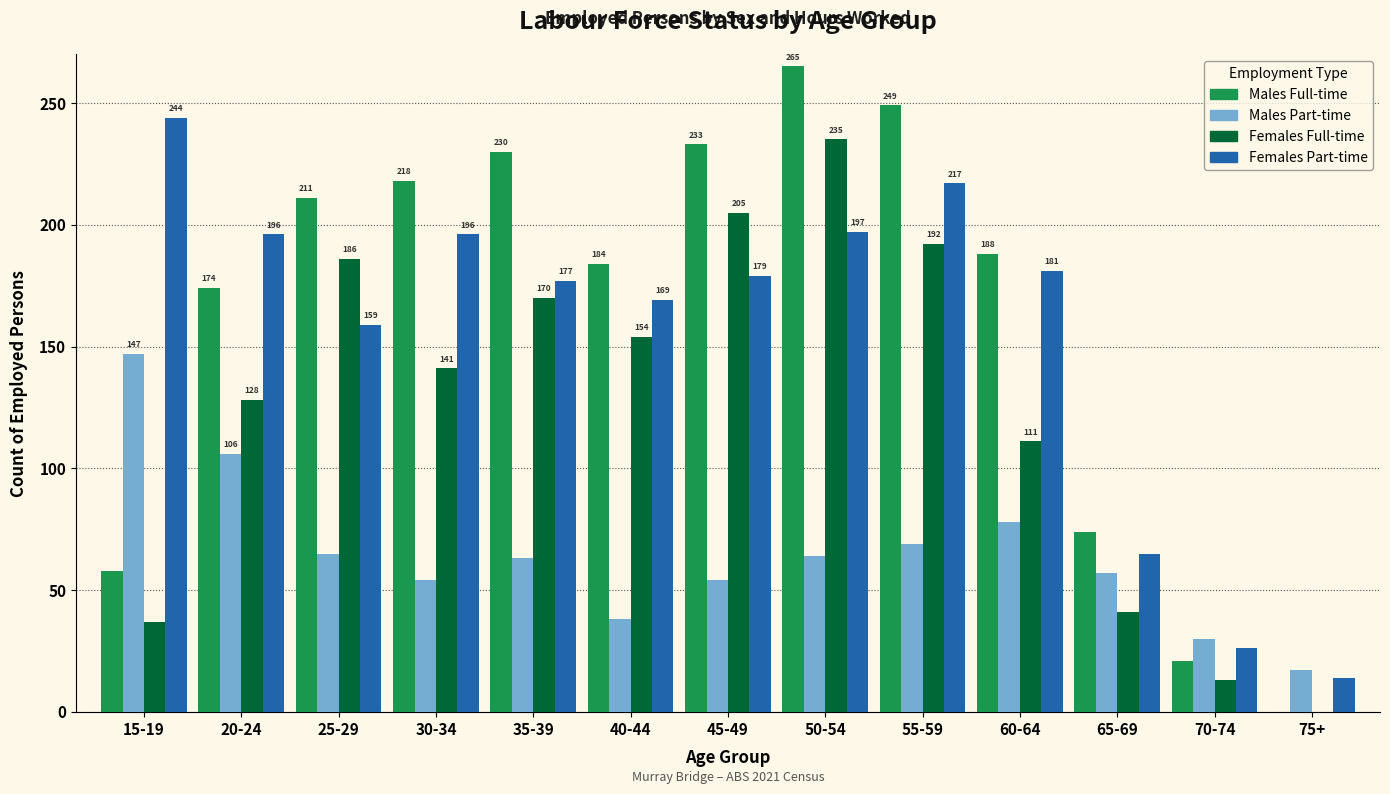

Reading right to left, what are all the values shown in this chart?

Males Full-time: 75+=0	70-74=21	65-69=74	60-64=188	55-59=249	50-54=265	45-49=233	40-44=184	35-39=230	30-34=218	25-29=211	20-24=174	15-19=58
Males Part-time: 75+=17	70-74=30	65-69=57	60-64=78	55-59=69	50-54=64	45-49=54	40-44=38	35-39=63	30-34=54	25-29=65	20-24=106	15-19=147
Females Full-time: 75+=0	70-74=13	65-69=41	60-64=111	55-59=192	50-54=235	45-49=205	40-44=154	35-39=170	30-34=141	25-29=186	20-24=128	15-19=37
Females Part-time: 75+=14	70-74=26	65-69=65	60-64=181	55-59=217	50-54=197	45-49=179	40-44=169	35-39=177	30-34=196	25-29=159	20-24=196	15-19=244